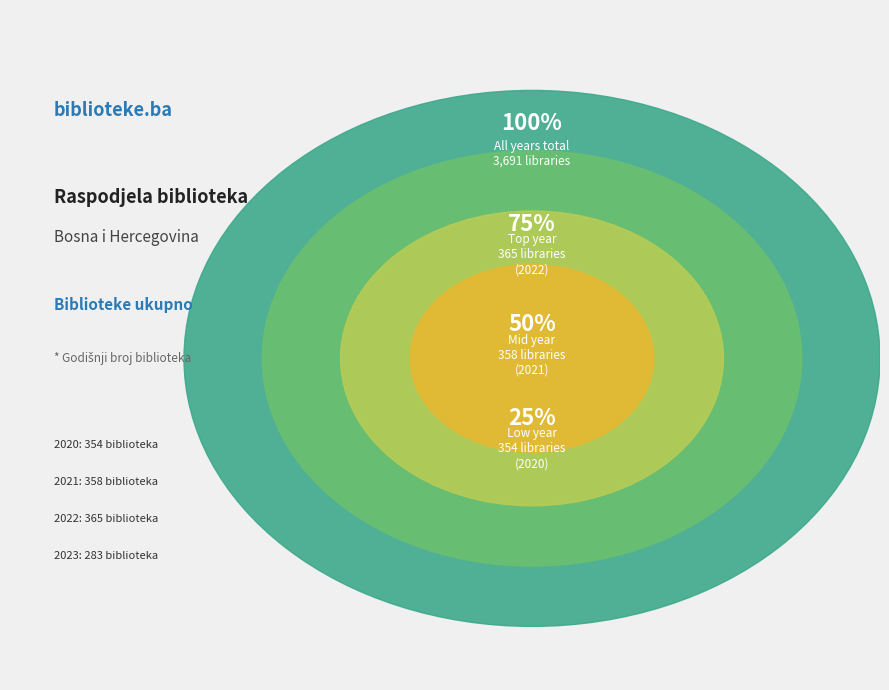

What is the smallest slice in the pie chart?

2023